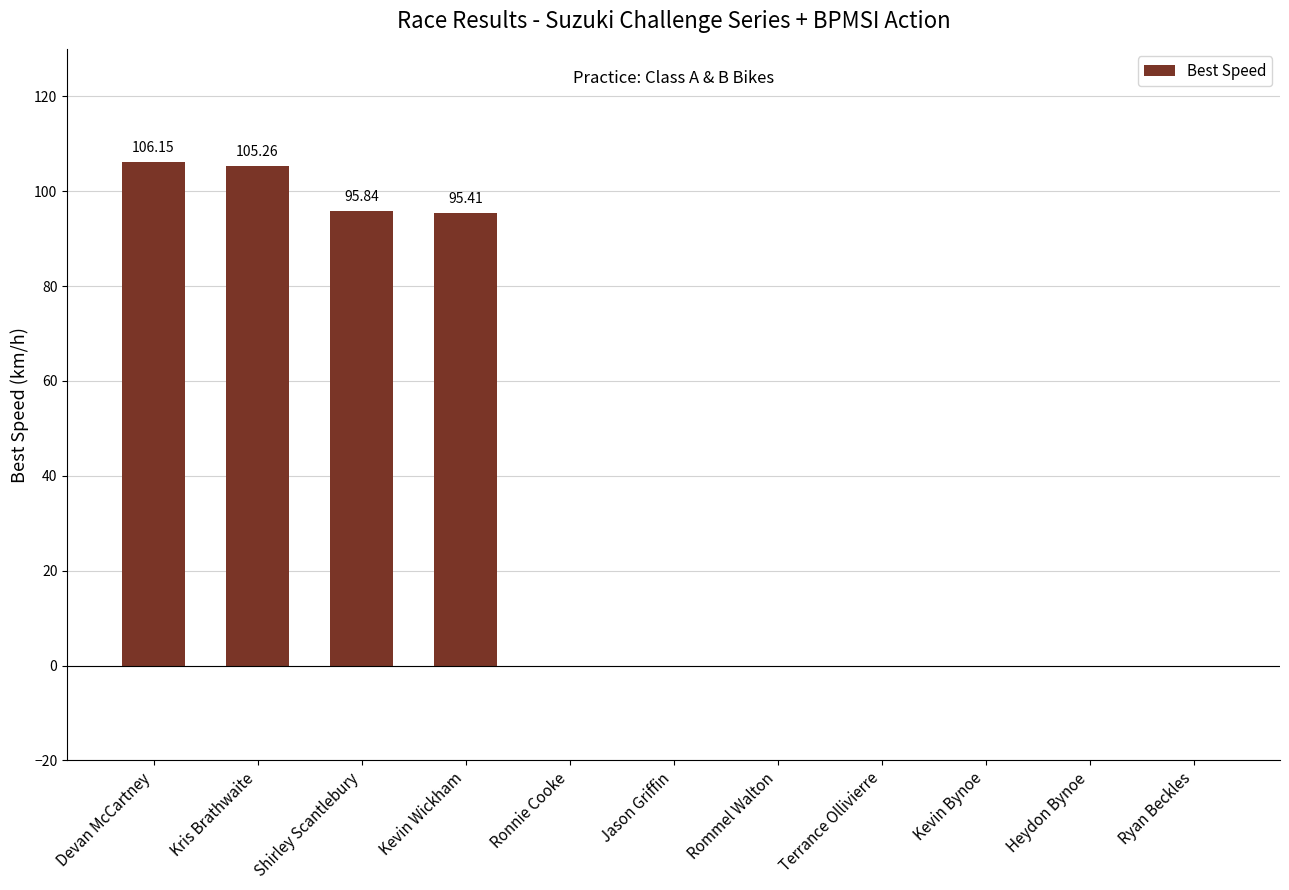

Where is the data nearest to the value 53?

Kevin Wickham